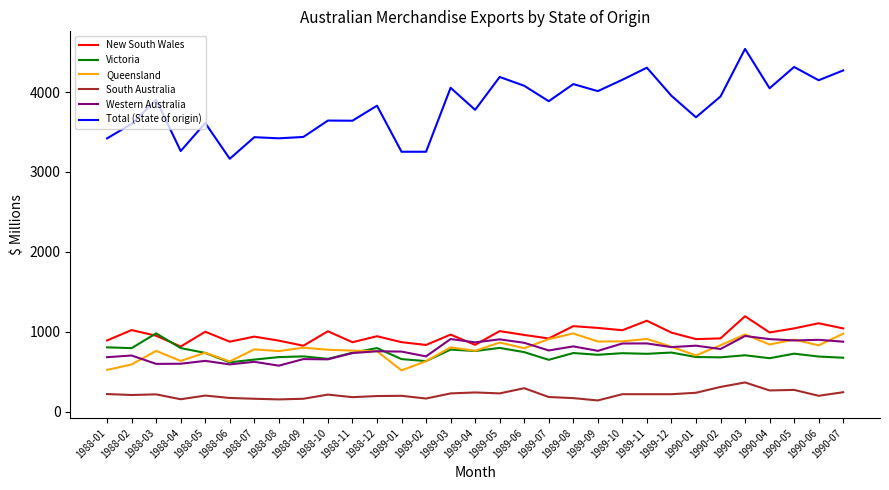

What is the difference between the second highest and minimum values in the Western Australia series?

333